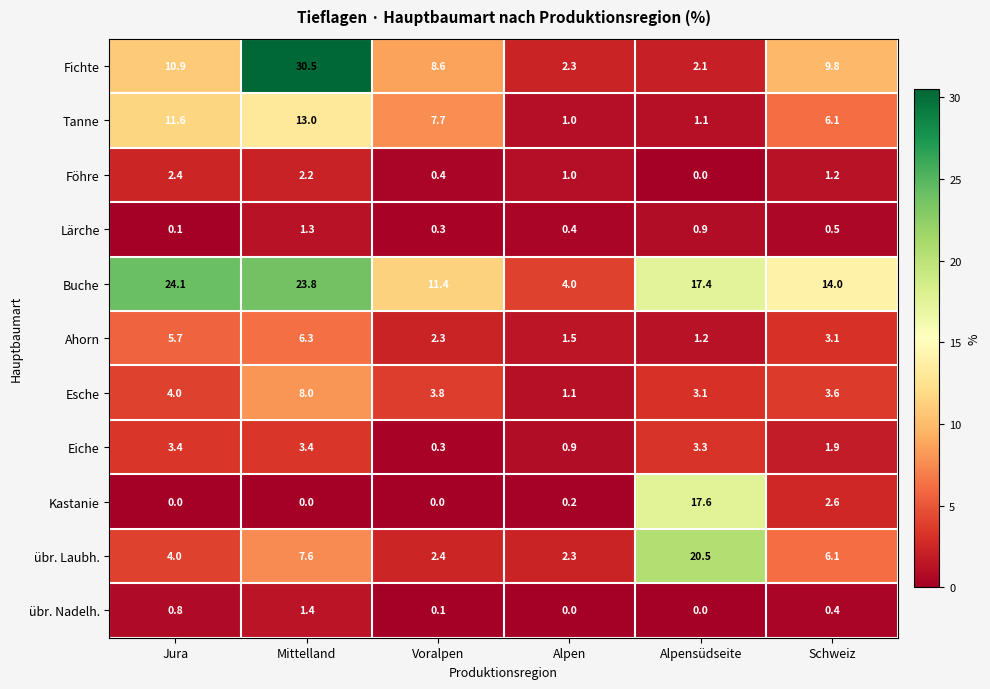

True or false: Buche has a value of 11.4 at Voralpen.

True